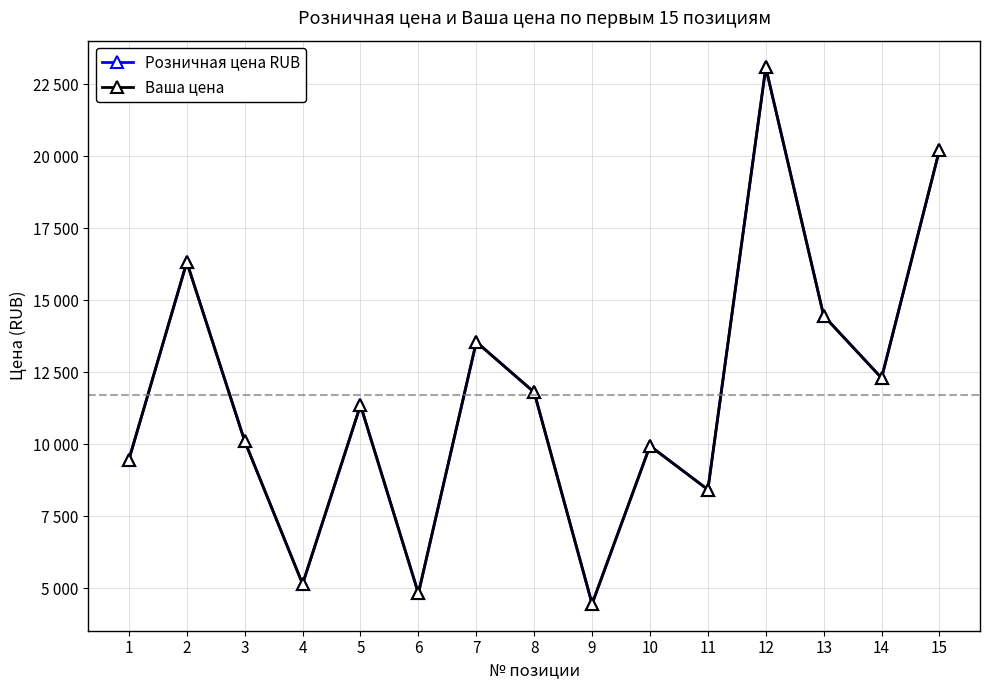

How many lines are shown in the chart?

2